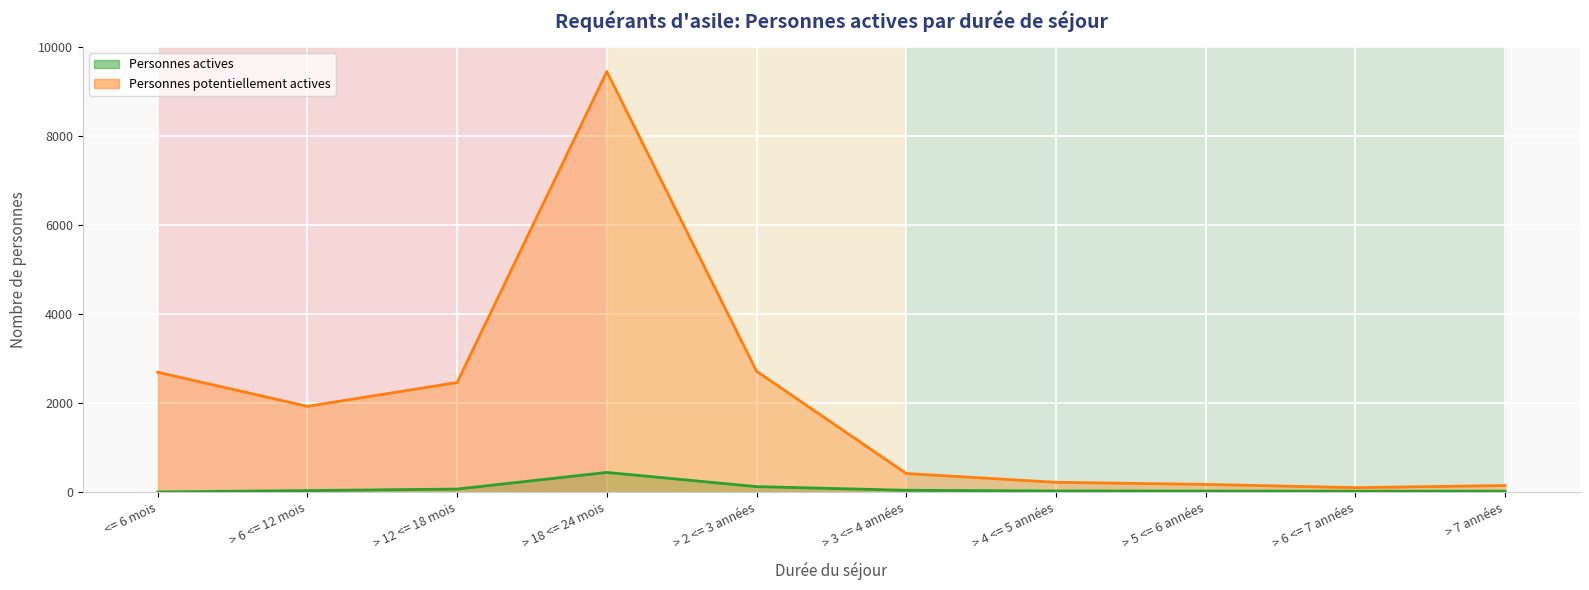

At which category does Personnes potentiellement actives reach its first local valley?

> 6 <= 12 mois